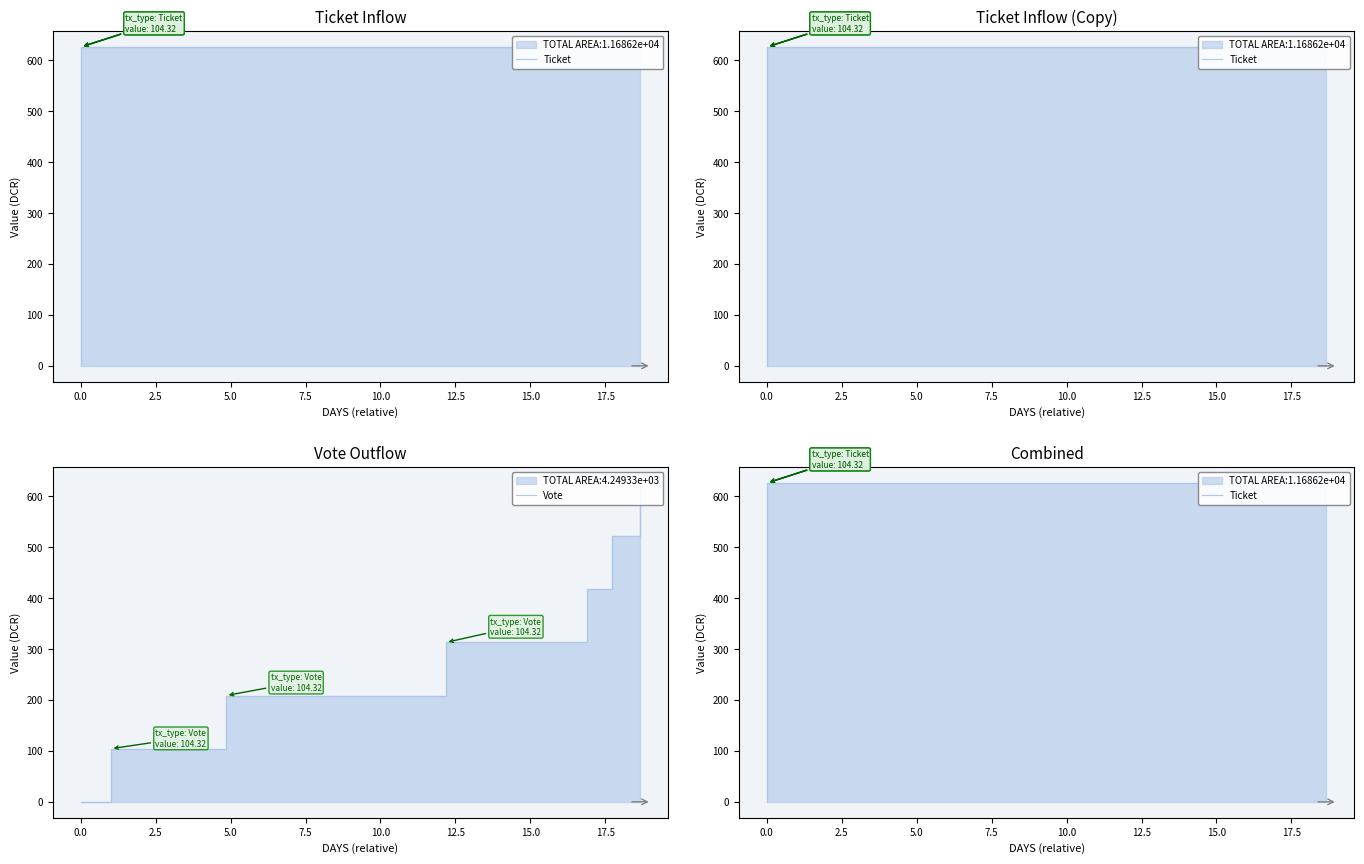

How many data points in Ticket are above 312?

8